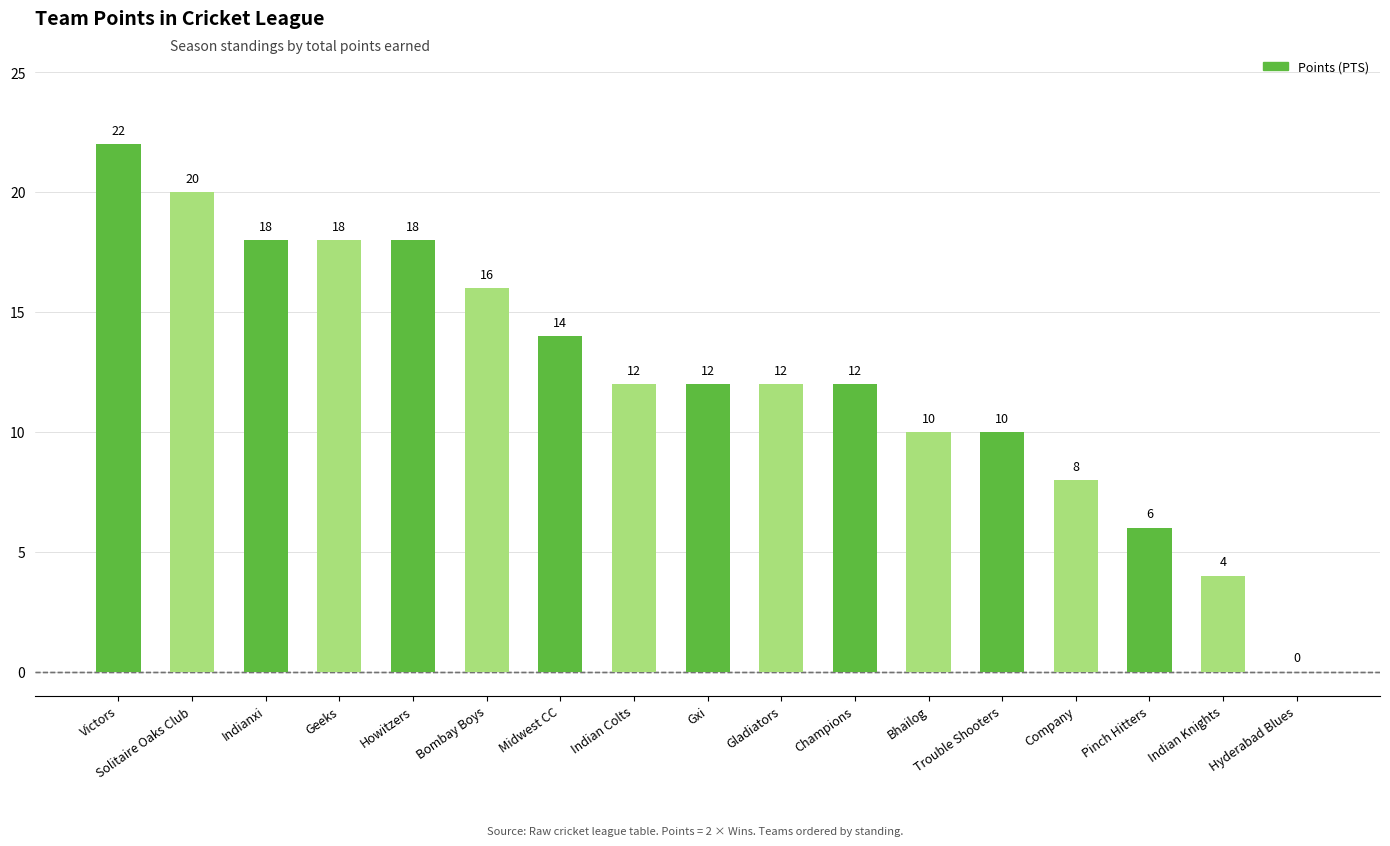

What value does the data have at Midwest CC, to the nearest 5?

15